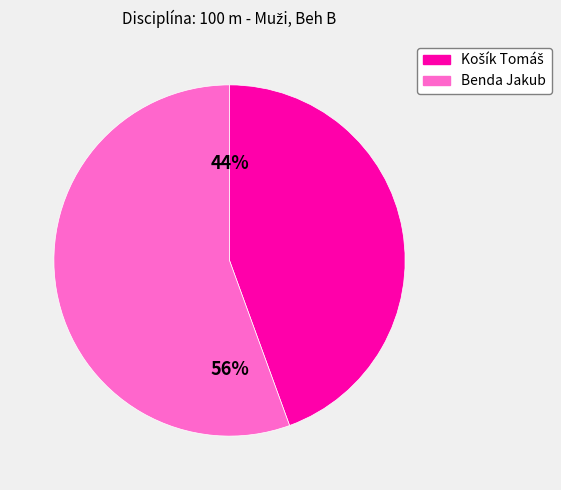

To the nearest percent, what percentage of the pie is Benda Jakub?

56%